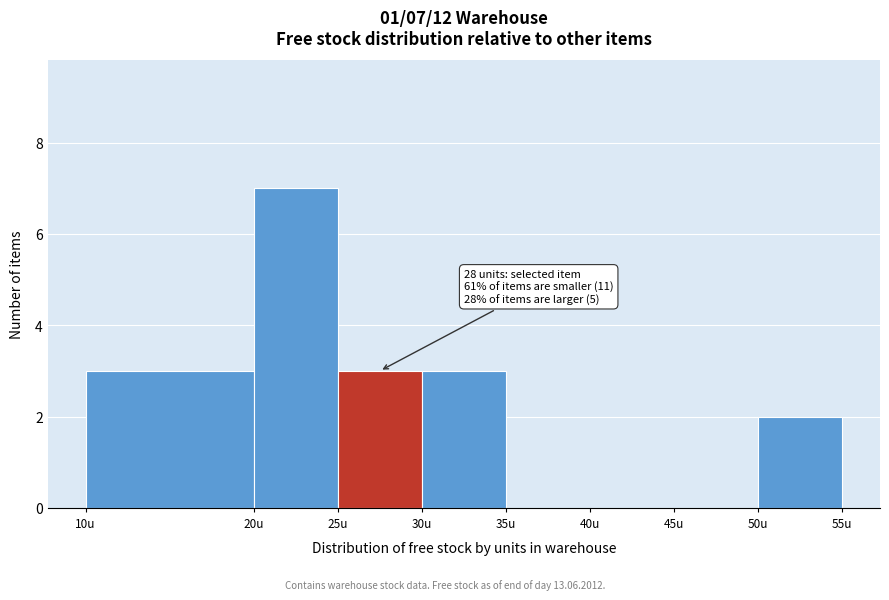

Over which range of the x-axis is the bar tallest?

20 to 25